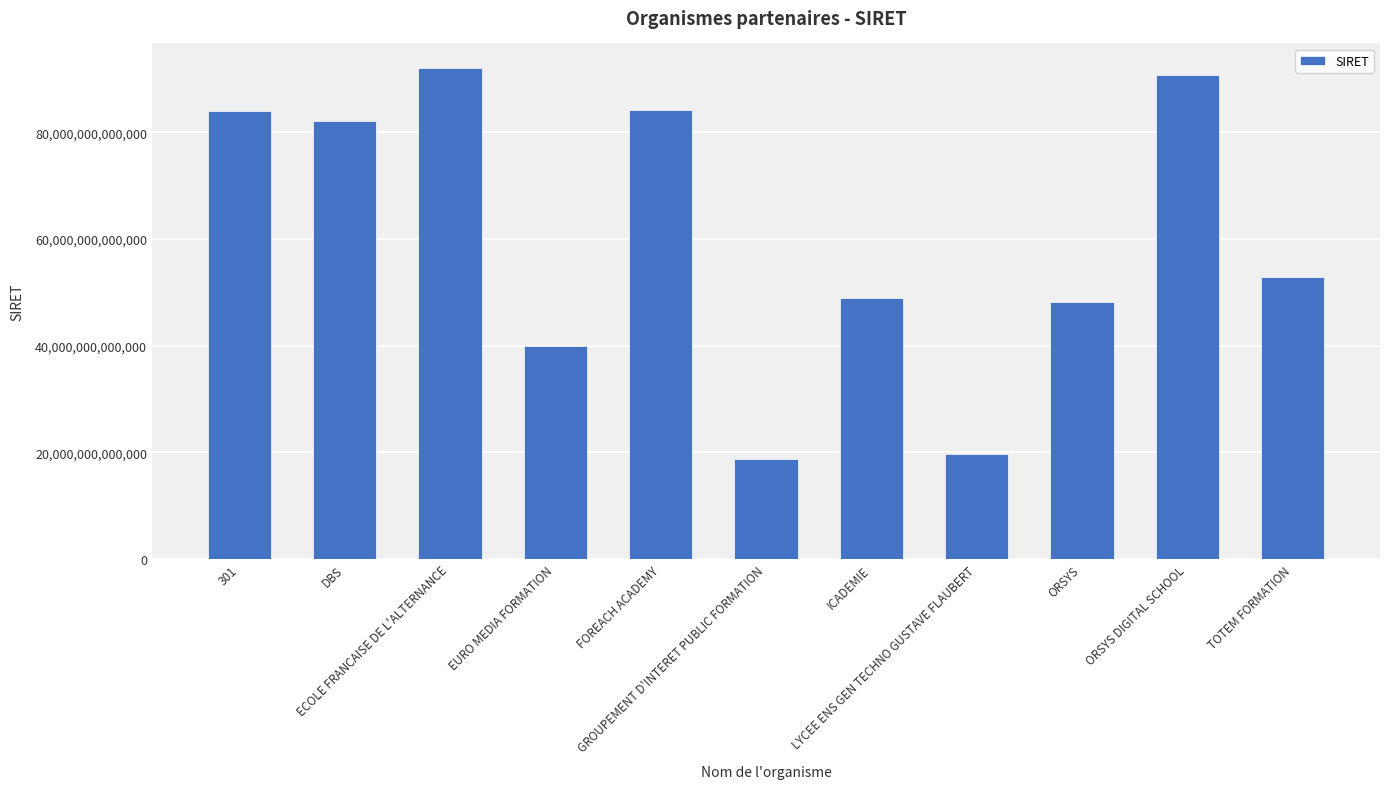

List the labels in order of value, smallest first.

GROUPEMENT D'INTERET PUBLIC FORMATION, LYCEE ENS GEN TECHNO GUSTAVE FLAUBERT, EURO MEDIA FORMATION, ORSYS, ICADEMIE, TOTEM FORMATION, DBS, 301, FOREACH ACADEMY, ORSYS DIGITAL SCHOOL, ECOLE FRANCAISE DE L'ALTERNANCE